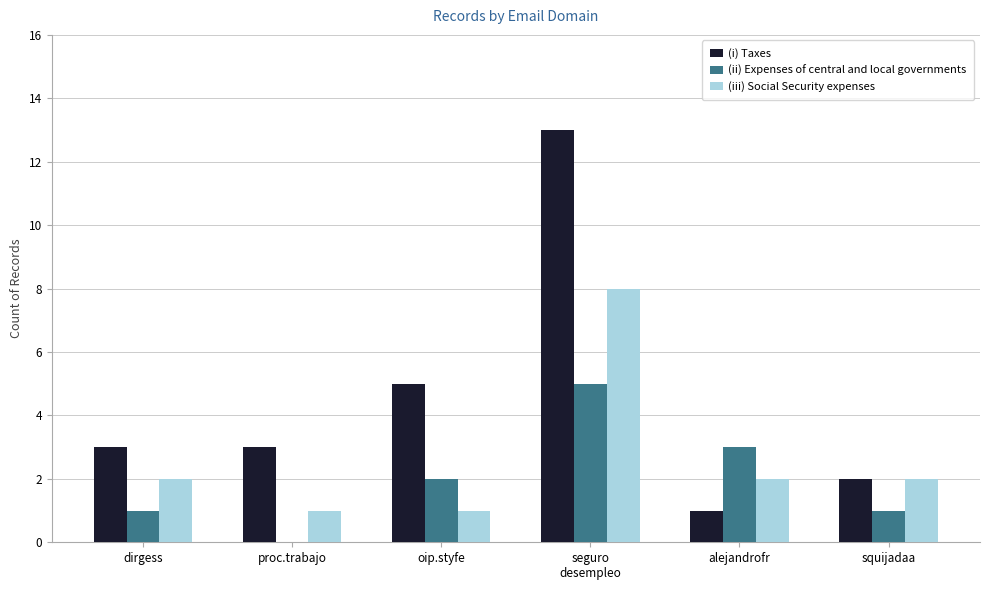

Which series has the largest total across all categories?

(i) Taxes